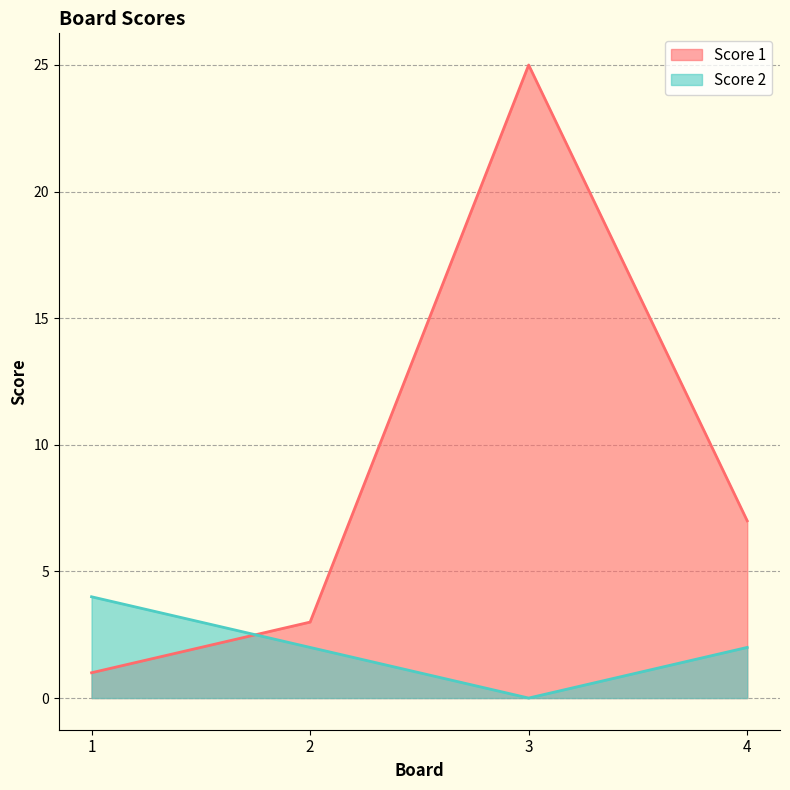

At 3, list the series in order from largest to smallest.

Score 1, Score 2